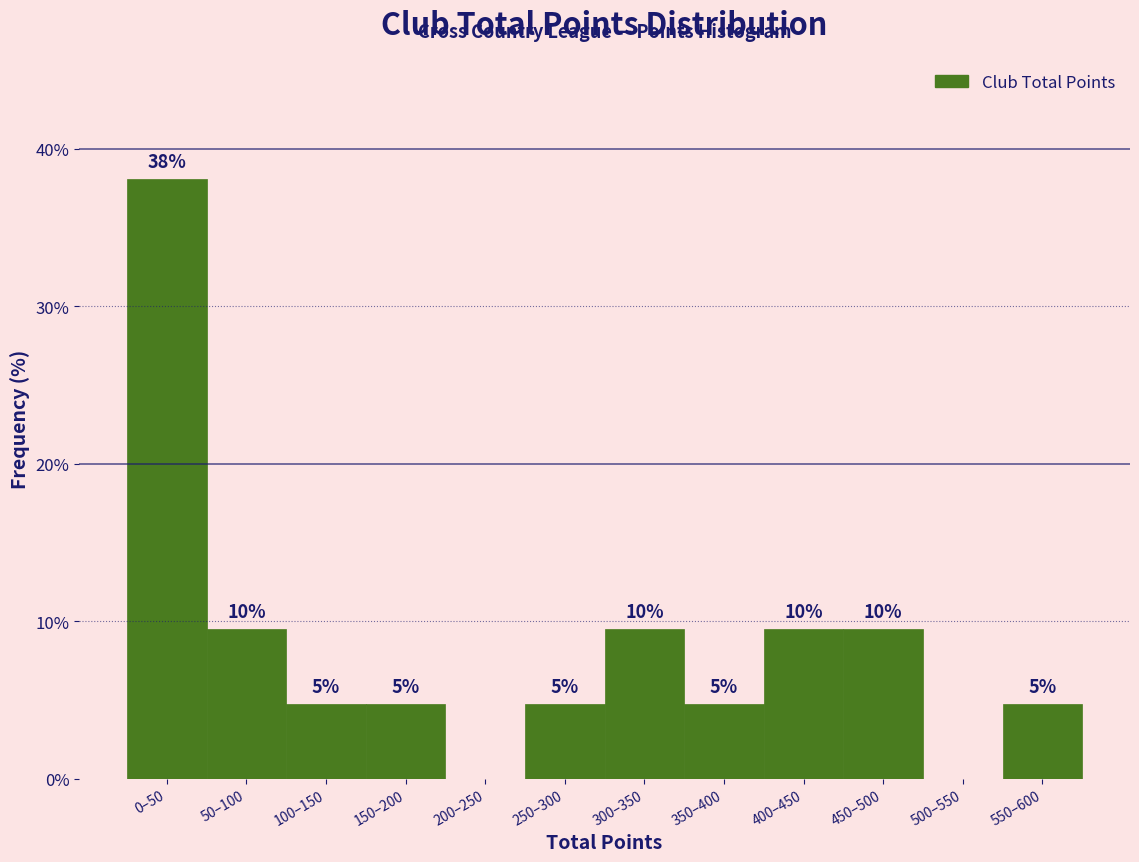

Are the bars horizontal?

No